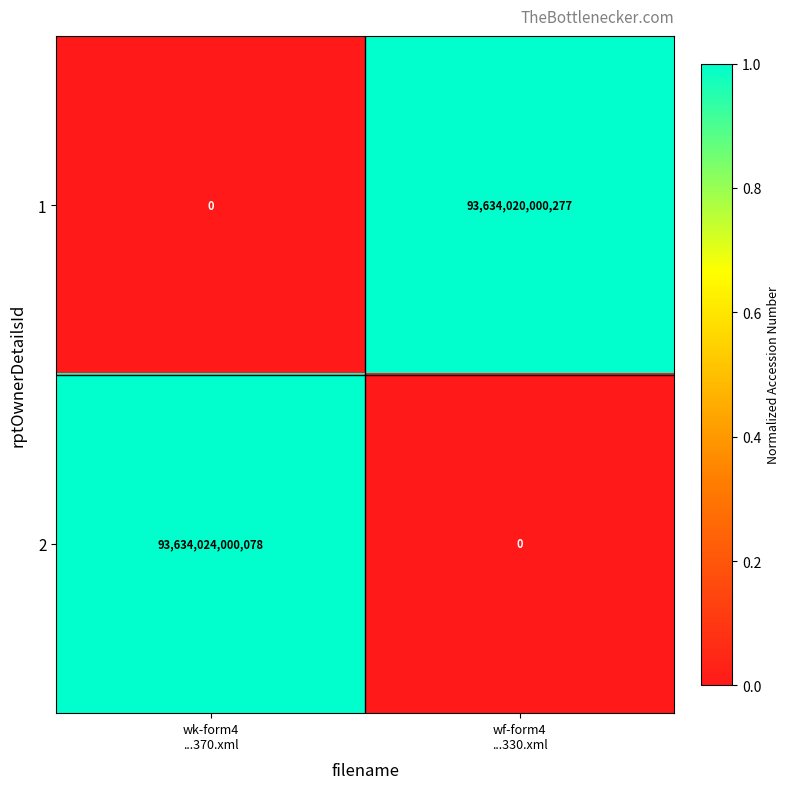

Rank the series by their average value, from highest to lowest.

2, 1